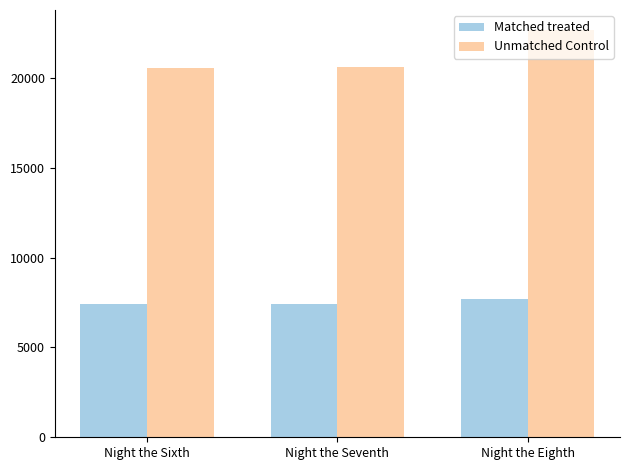

What is the maximum value shown in the chart?

22636